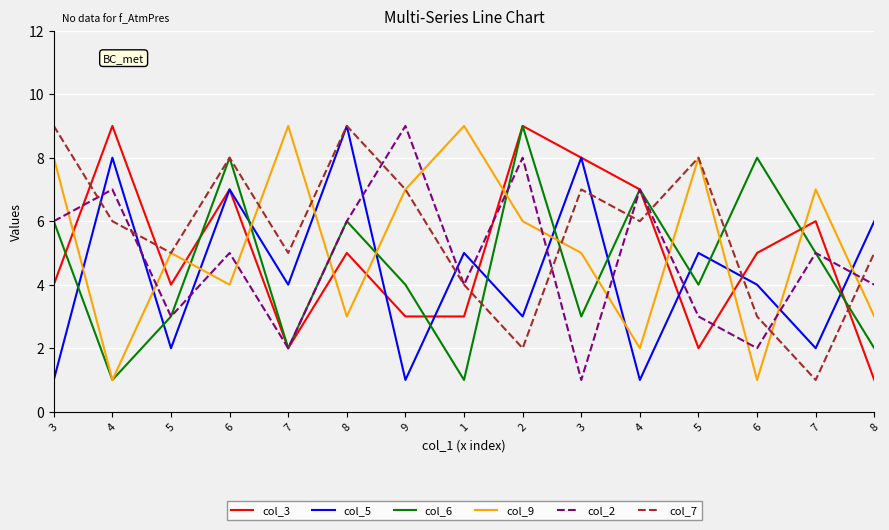

True or false: col_5 has more than 2 points higher than both neighbors.

True